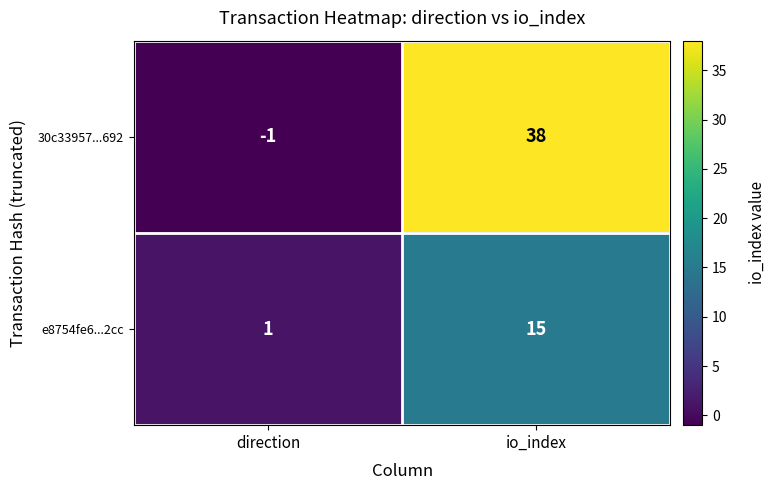

Which series has the largest range (max minus min)?

30c33957...692